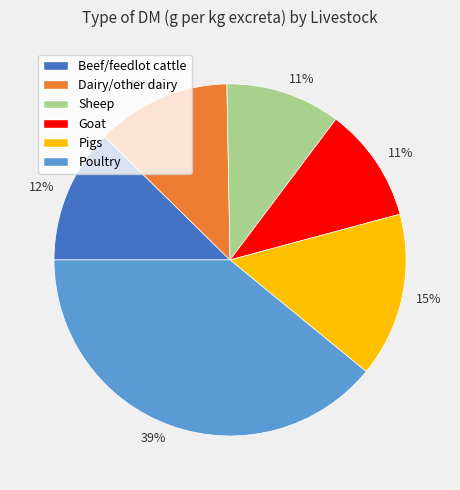

What is the largest slice in the pie chart?

Poultry